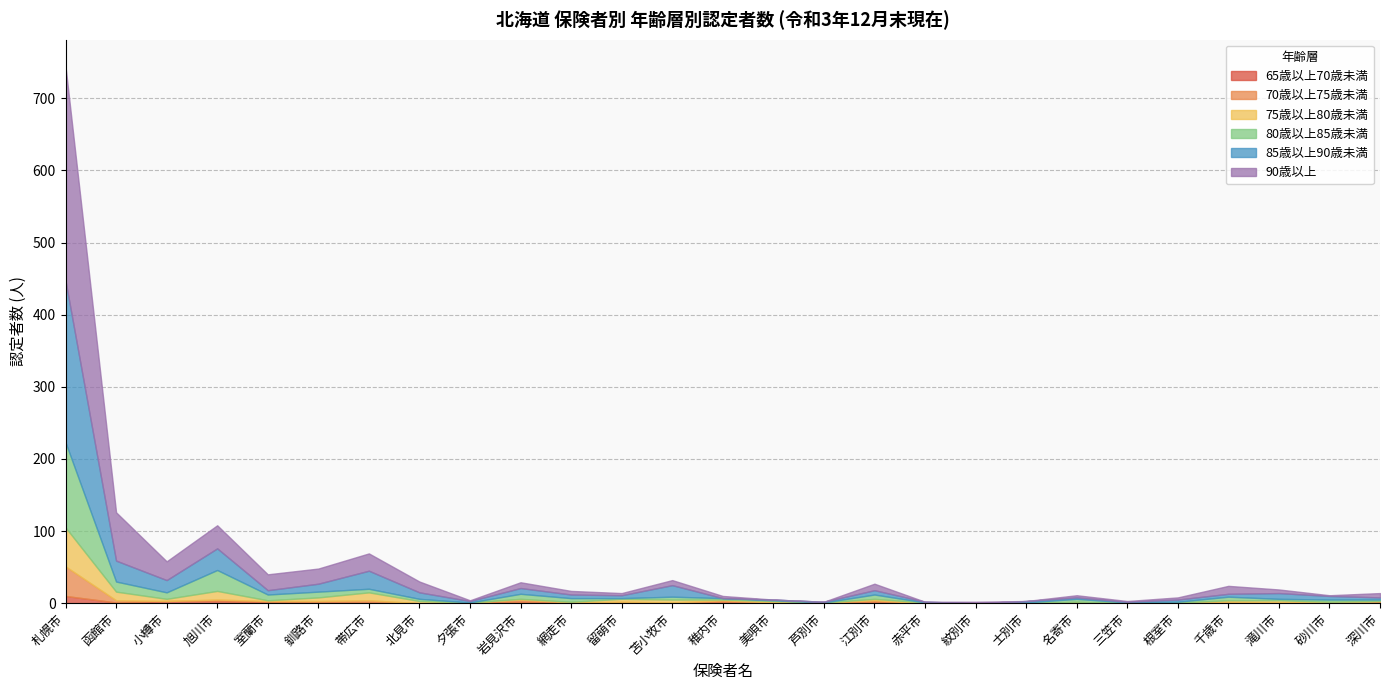

How many times do 80歳以上85歳未満 and 75歳以上80歳未満 cross each other?

6